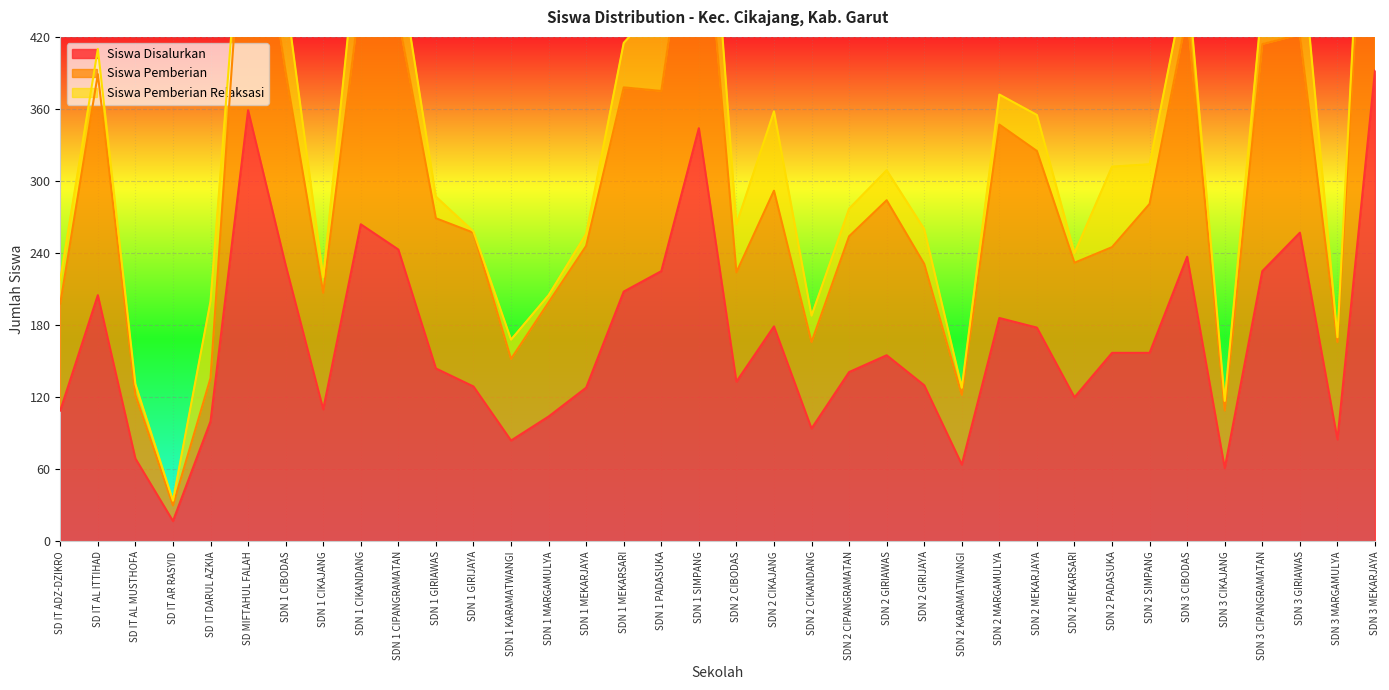

Which series has the largest total across all categories?

Siswa Pemberian